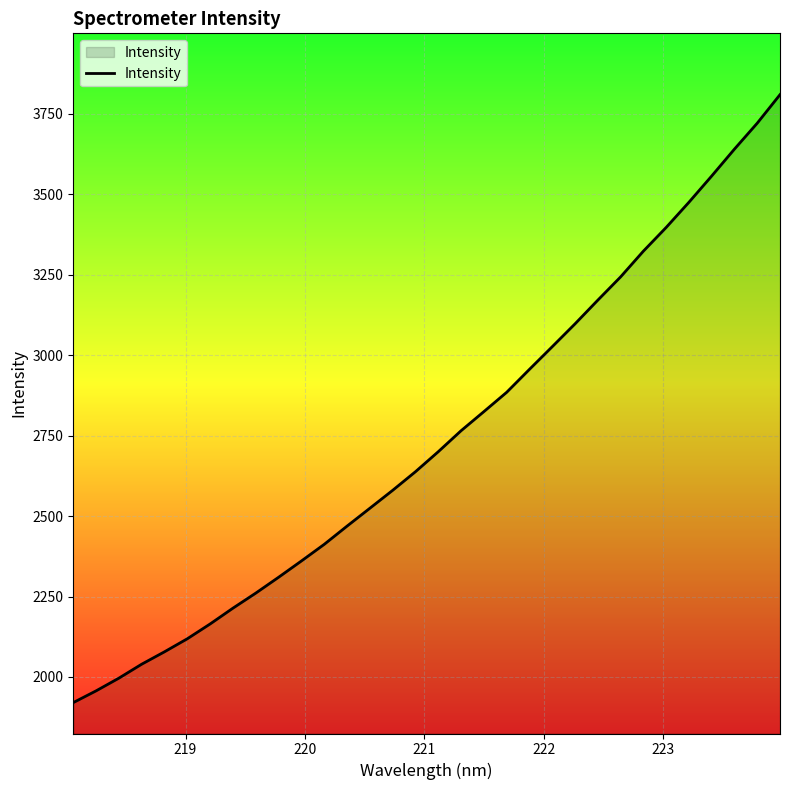

How many lines are shown in the chart?

1